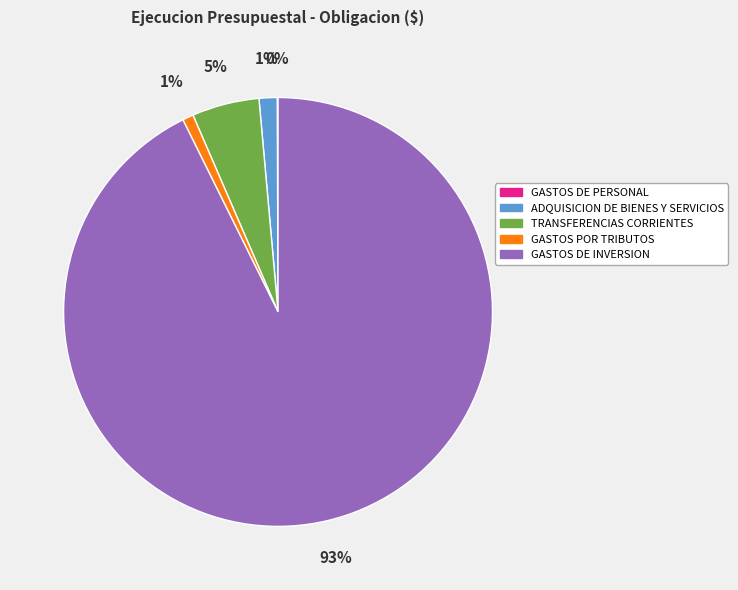

To the nearest percent, what is the difference between the largest and smallest slice percentages?

93%